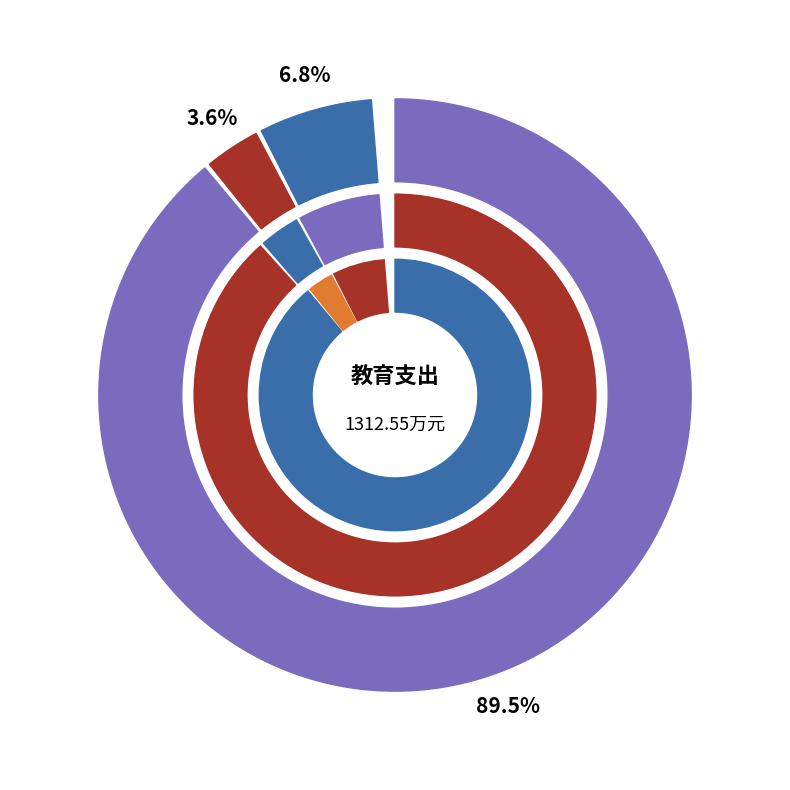

Which series changed the most between 社会保障和就业支出 and 卫生健康支出?

总计